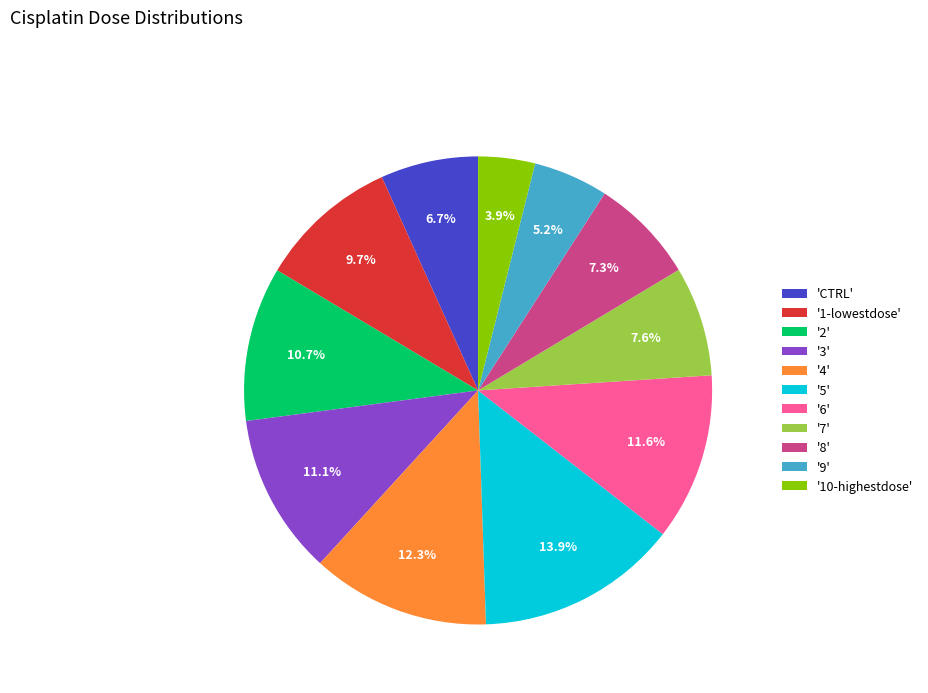

Count the number of slices in the pie.

11